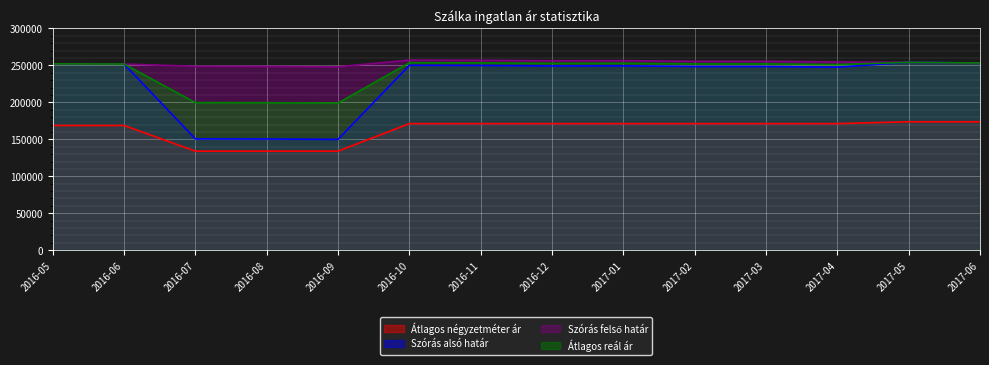

How many interior local valleys does the Szórás alsó határ series have?

3